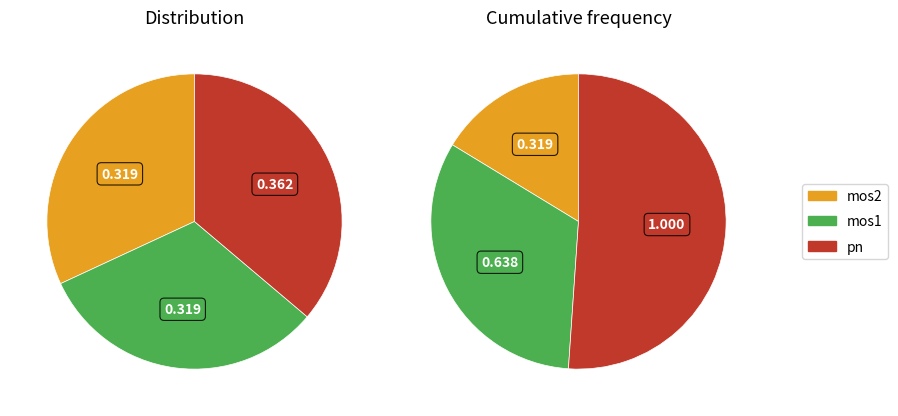

What is the smallest slice in the pie chart?

mos2